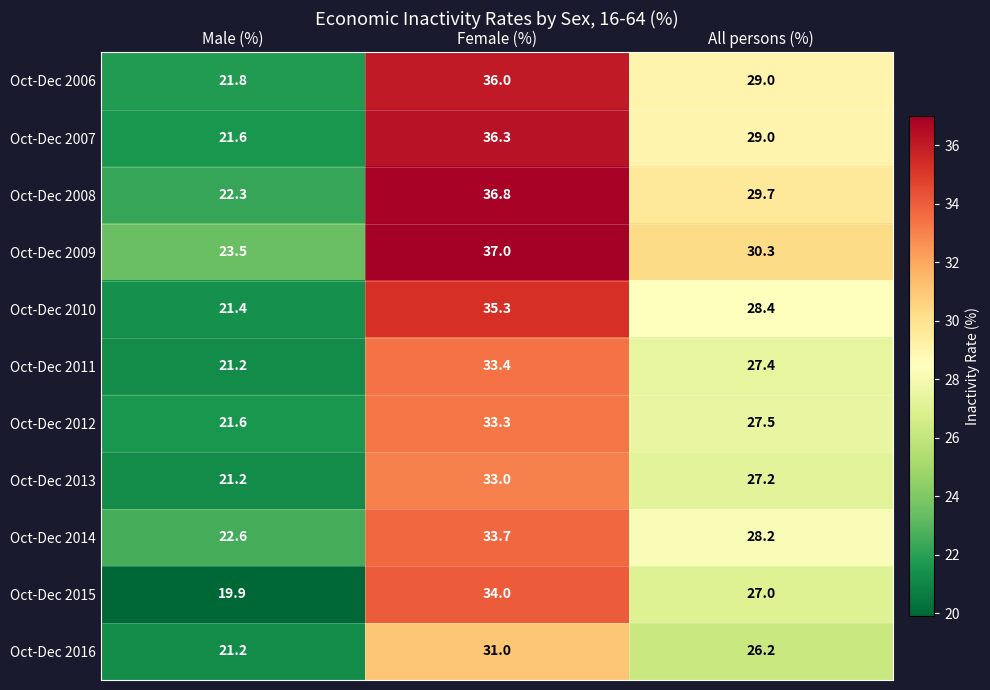

The value of Oct-Dec 2010 at Male (%) is 21.4. True or false?

True